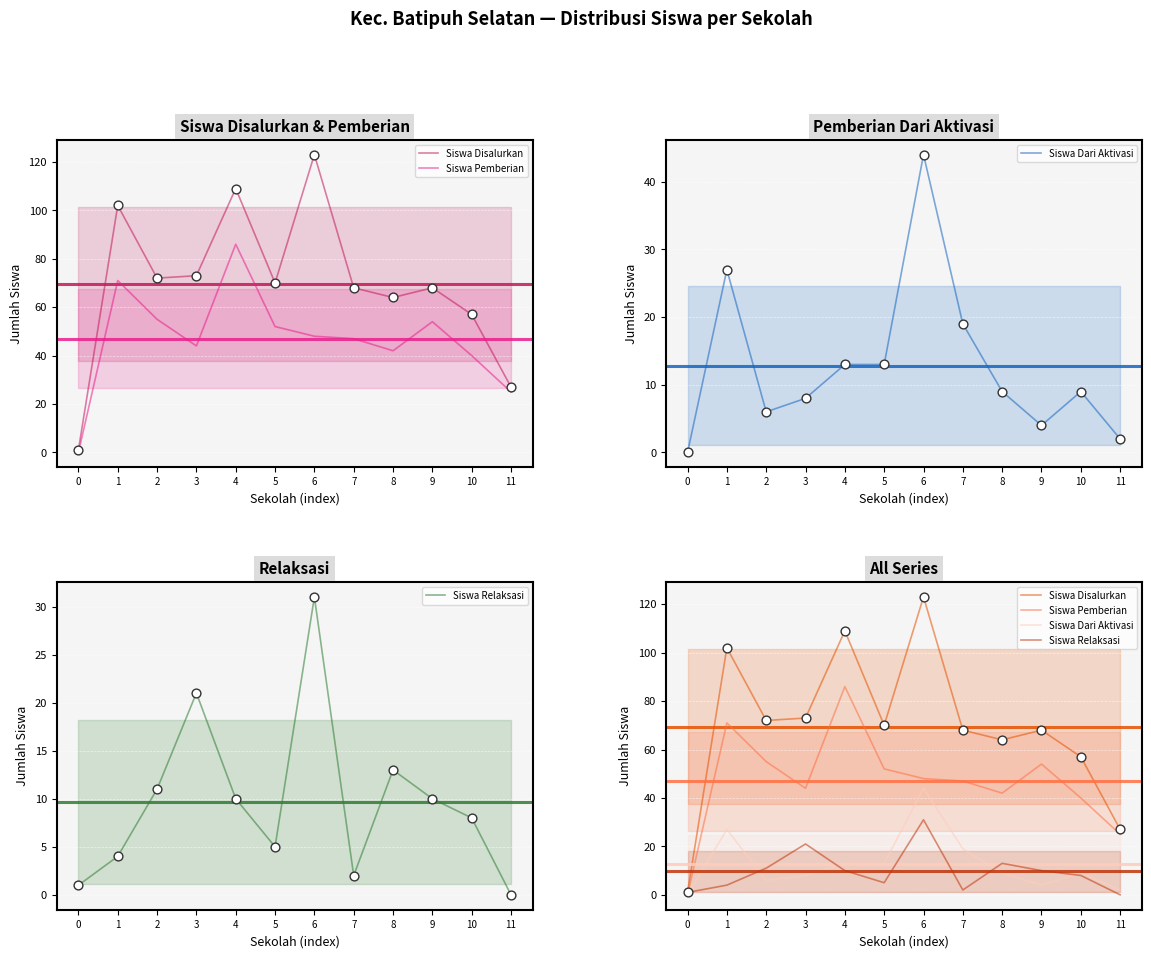

Which series reaches the minimum Y coordinate?

Siswa Pemberian